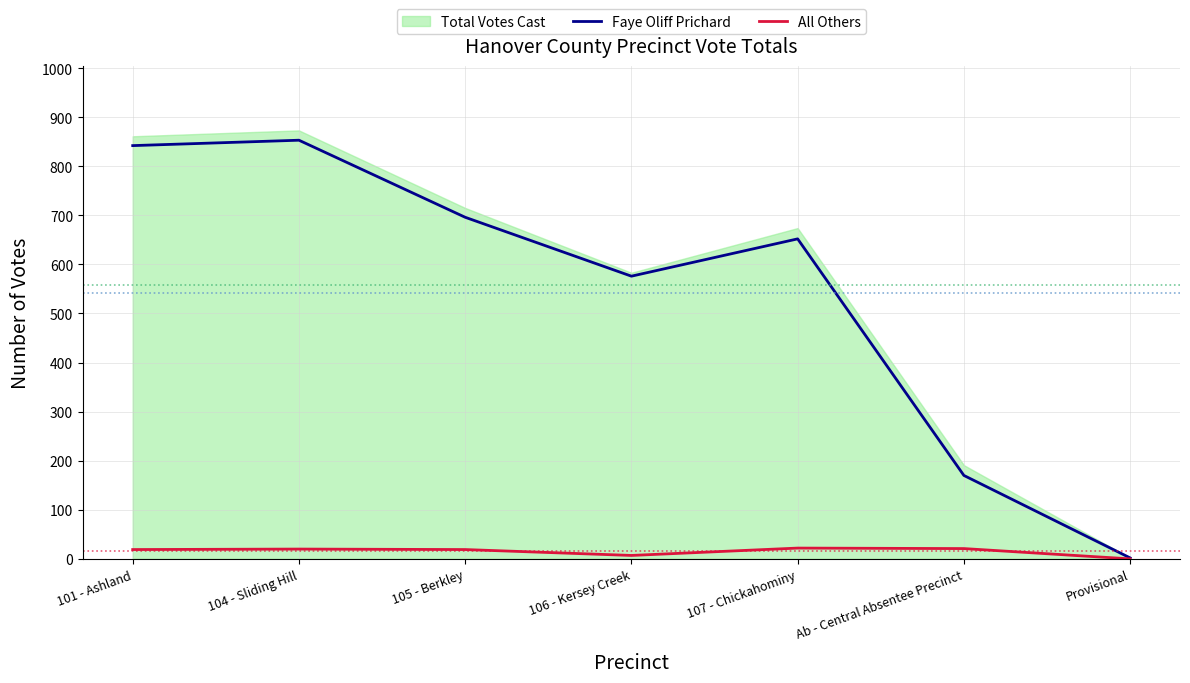

Where is the first local maximum for Faye Oliff Prichard?

104 - Sliding Hill